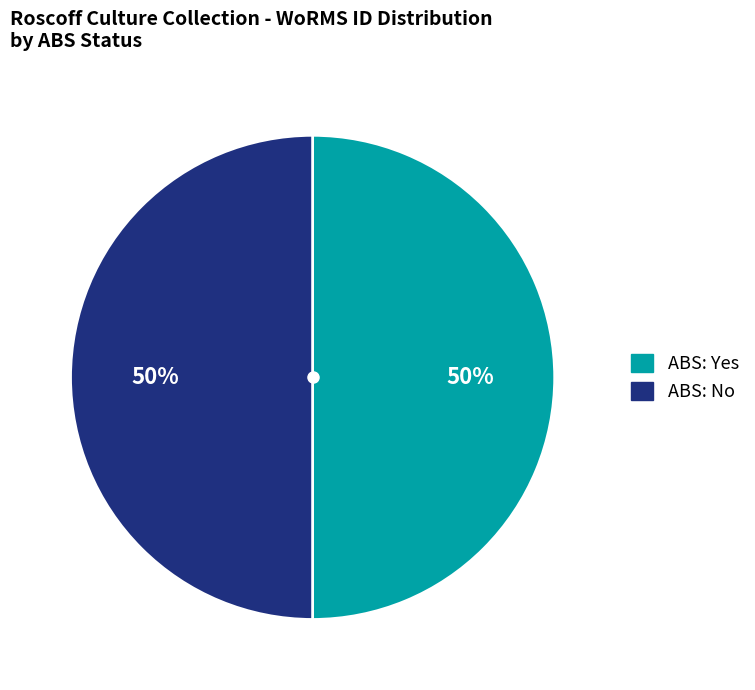

How many segments does this pie chart have?

2